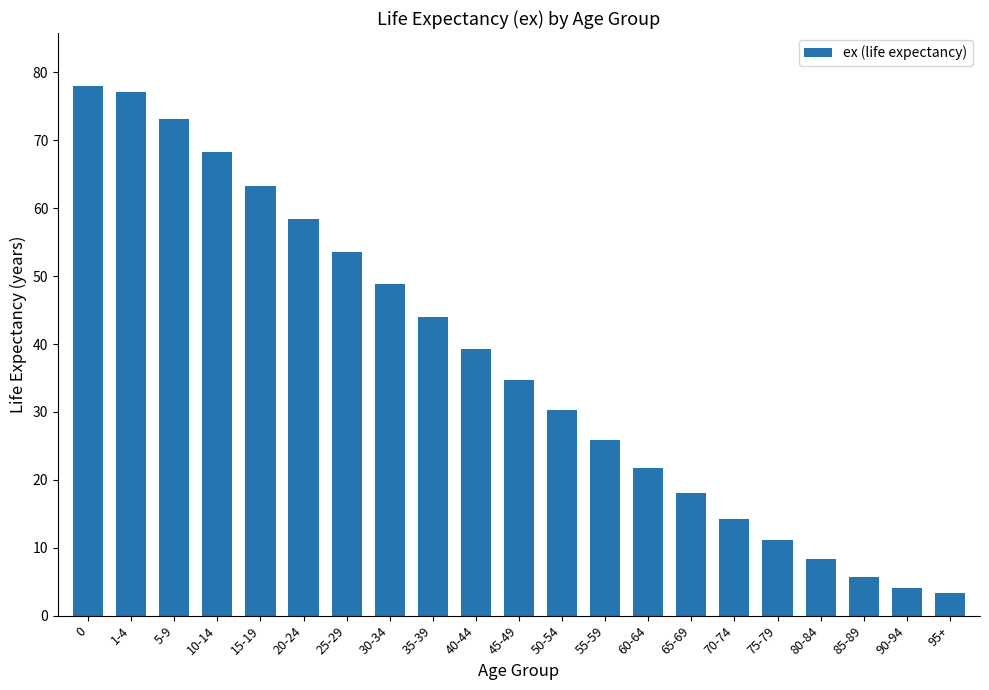

Is it true that the value at 95+ is 3.3?

True